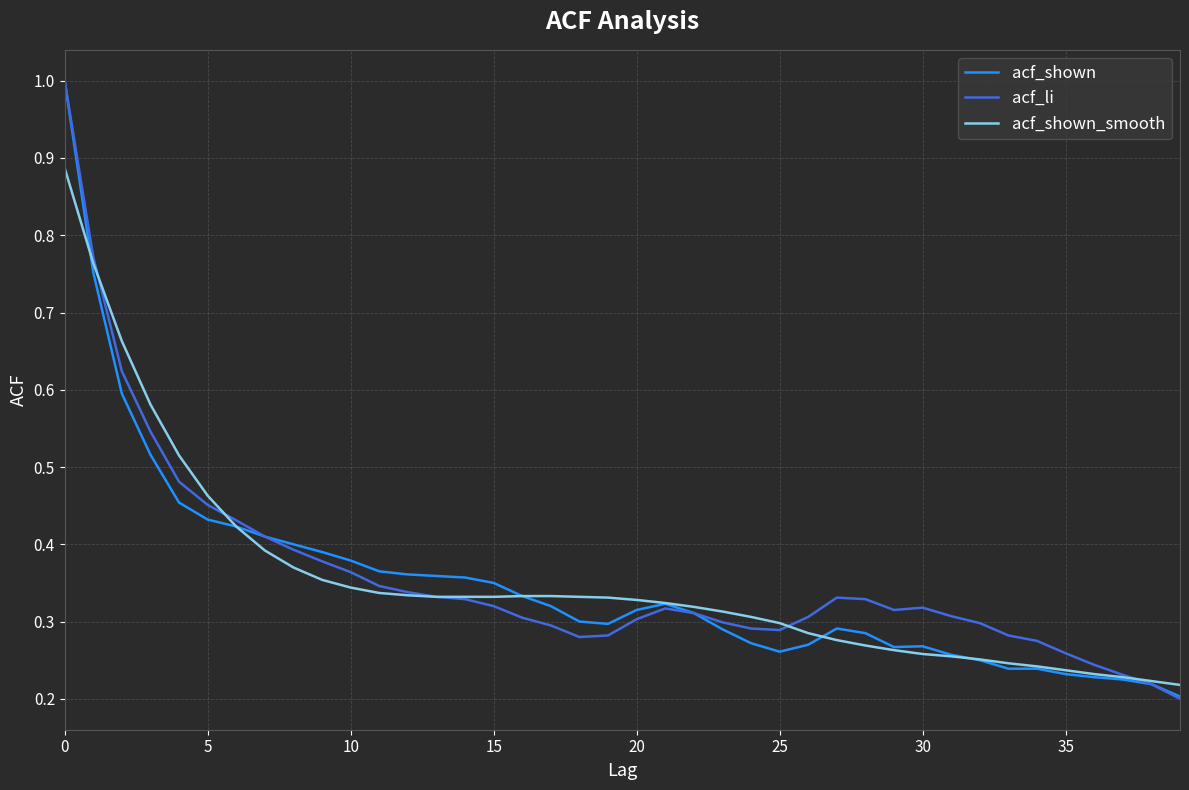

What is the maximum value shown in the chart?

1.0